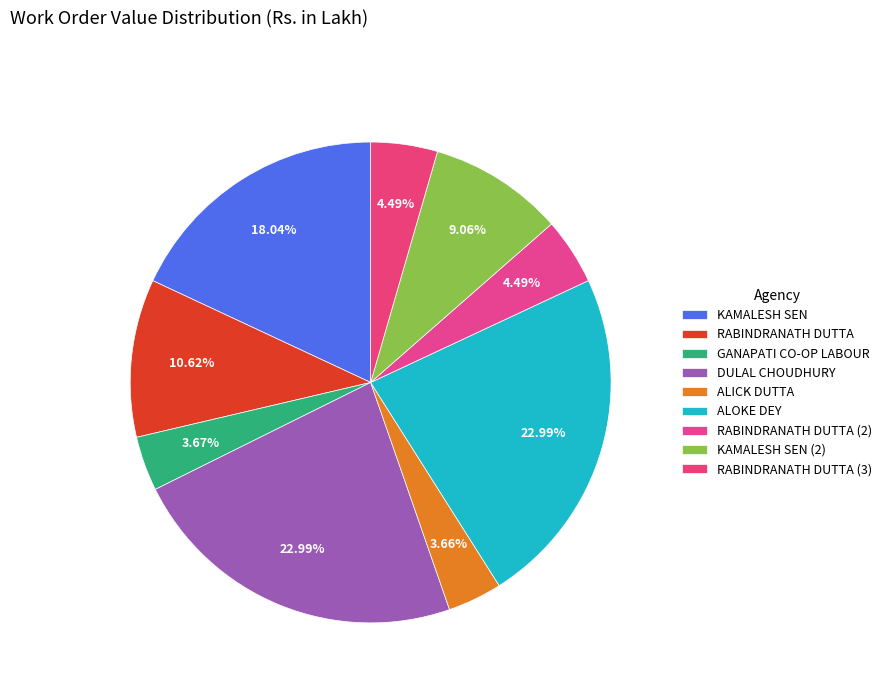

How many segments does this pie chart have?

9